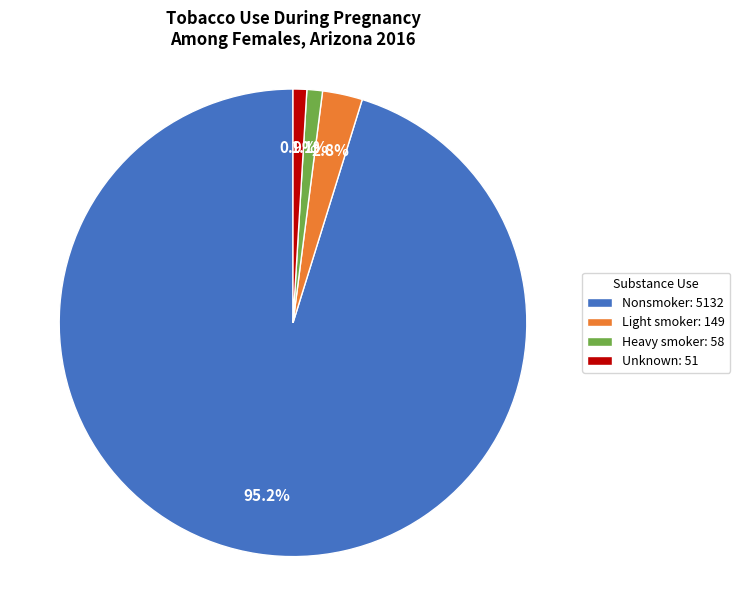

To the nearest percent, what is the difference between the Heavy smoker and Nonsmoker slice percentages?

94%